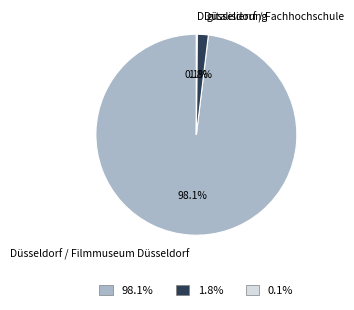

True or false: Düsseldorf / Fachhochschule accounts for 2% of the total.

True